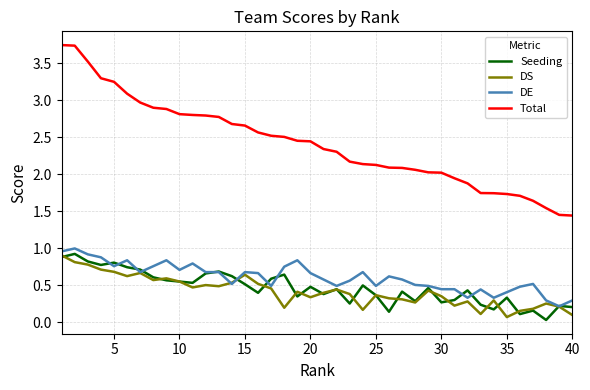

What is the maximum value for DS?

0.9